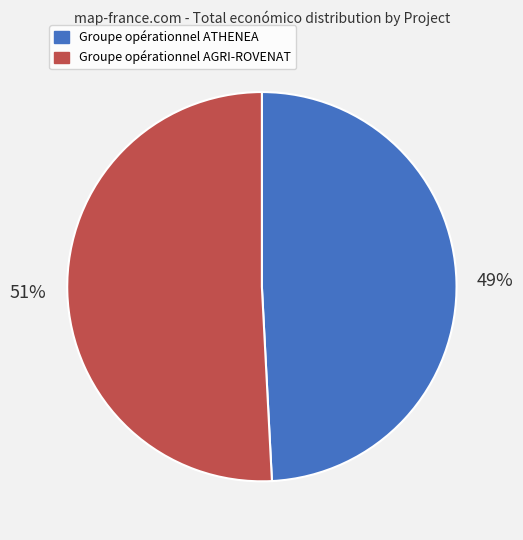

How many segments does this pie chart have?

2